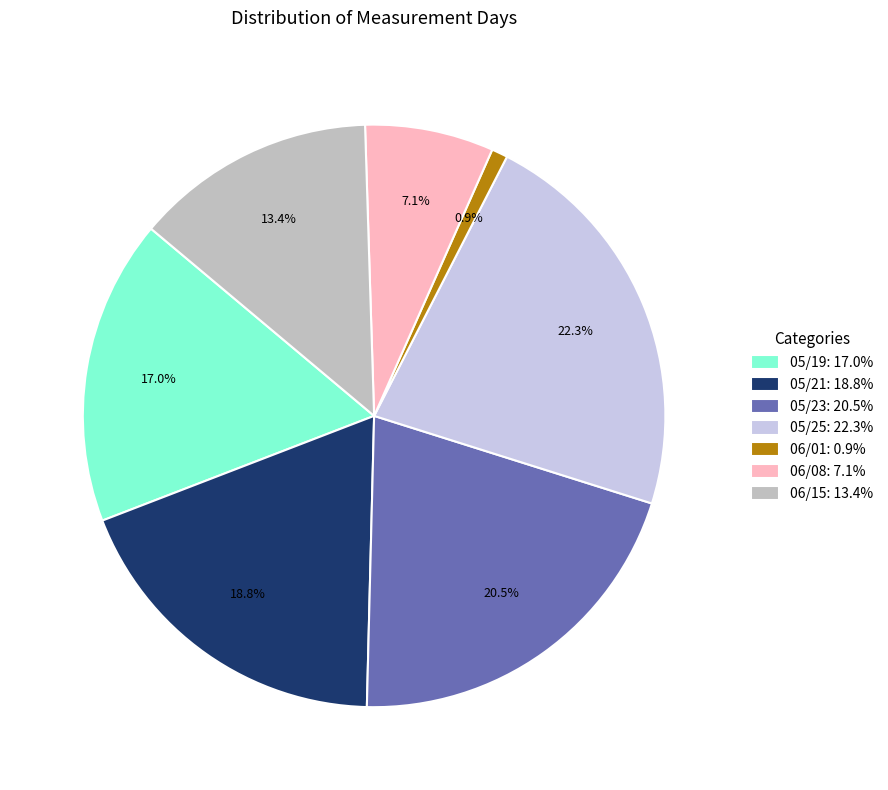

To the nearest percent, what percentage of the pie is 05/25?

22%